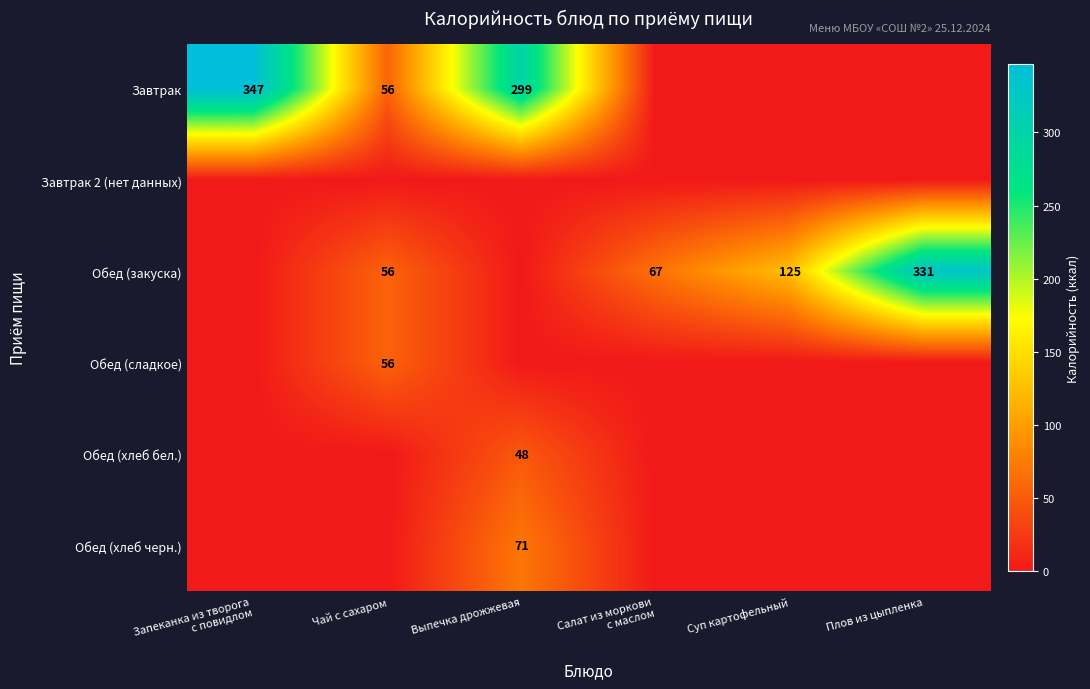

At which category is the sum across all series the highest?

Выпечка дрожжевая